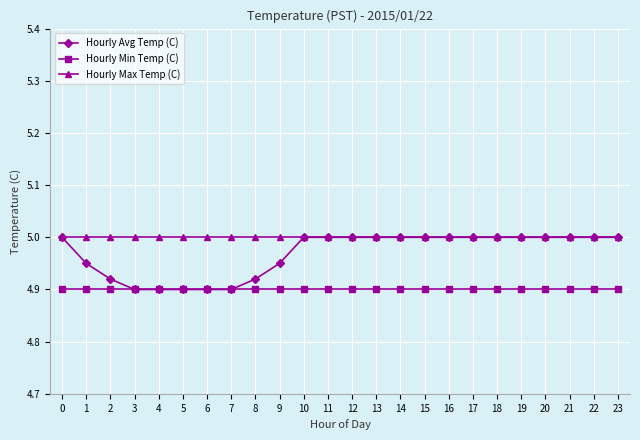

Which series changed the most between 6 and 10?

Hourly Avg Temp (C)